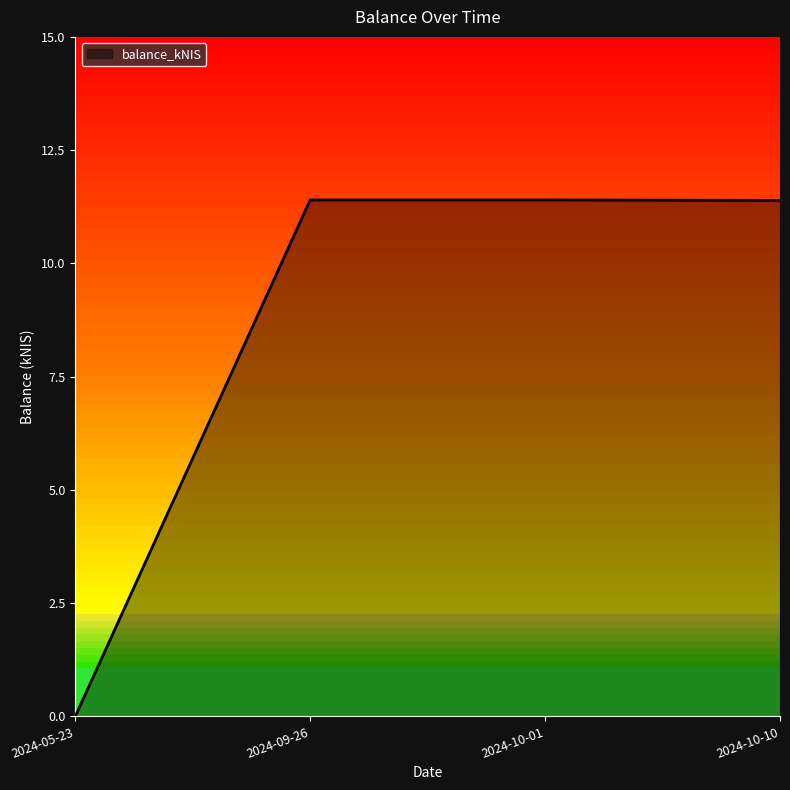

Count the number of data series in this chart.

1